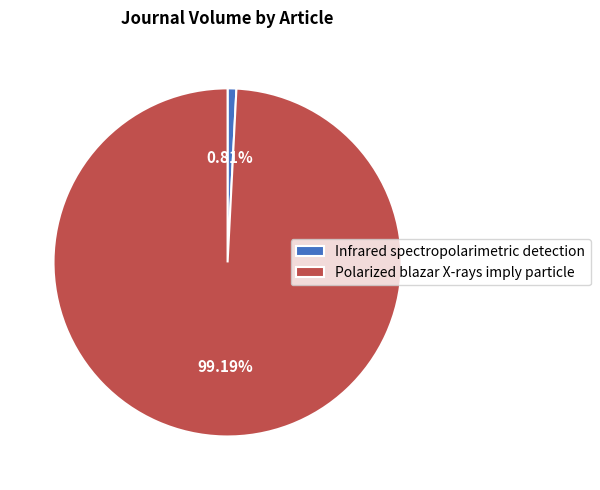

Is the sum of Infrared spectropolarimetric detection and Polarized blazar X-rays imply particle greater than half?

Yes